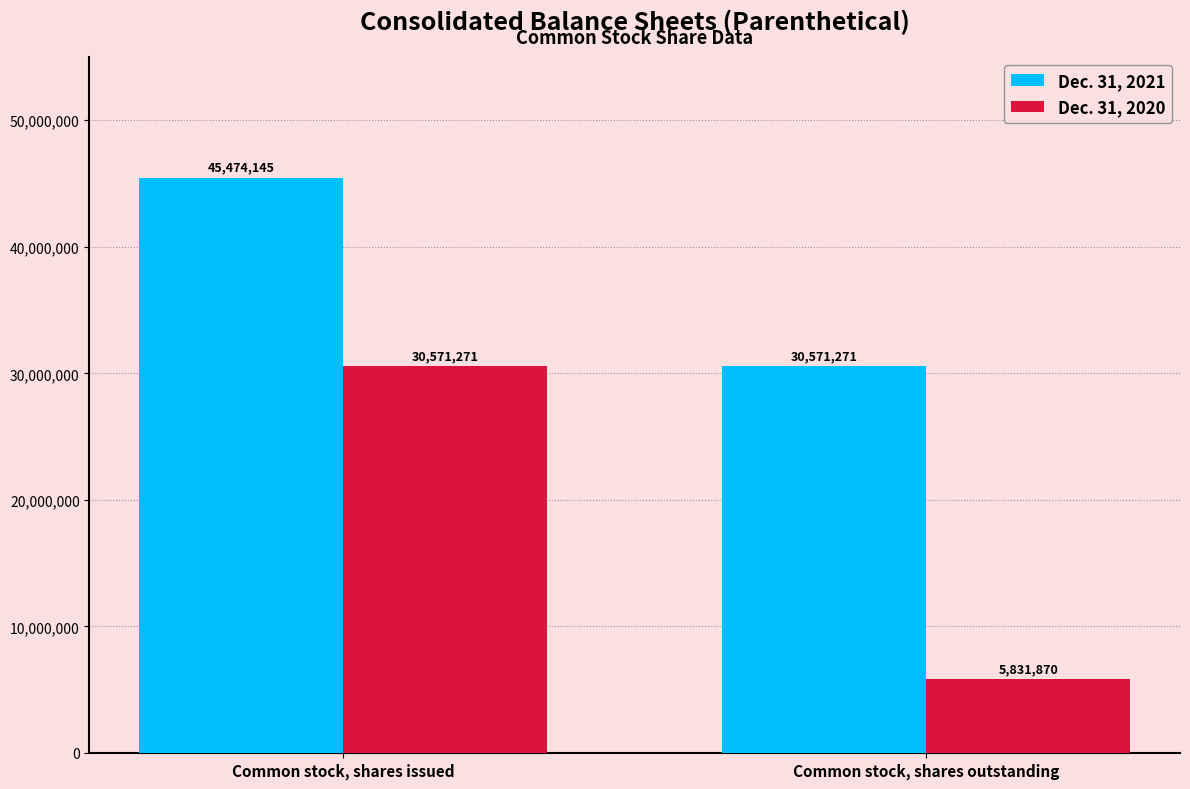

Rank the series by their average value, from highest to lowest.

Dec. 31, 2021, Dec. 31, 2020